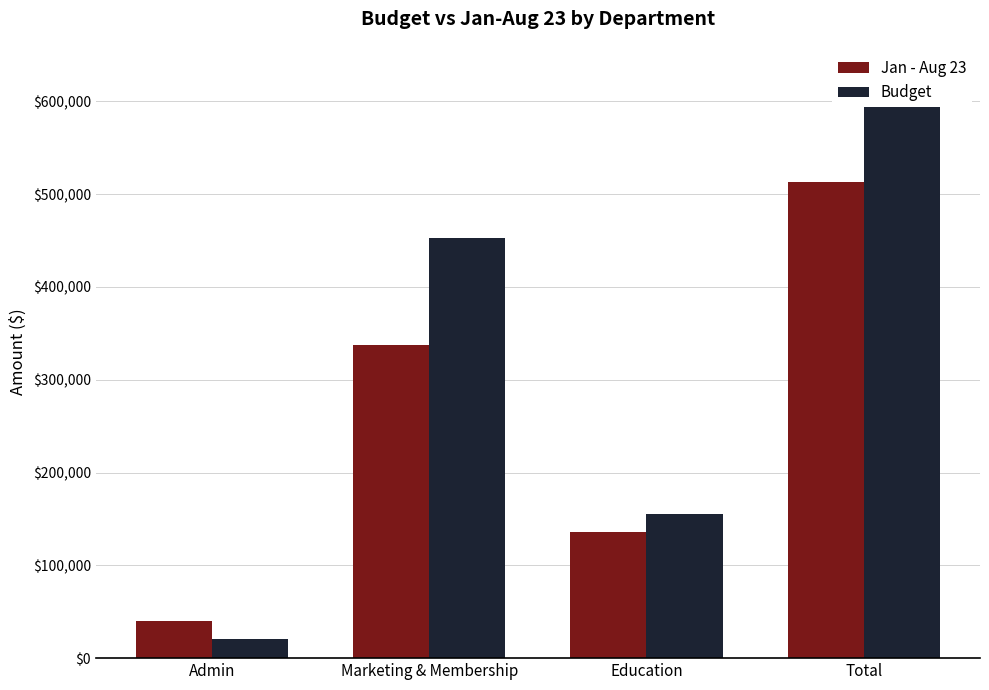

Reading left to right, list all the values displayed in this chart.

Jan - Aug 23: Admin=39676.7	Marketing & Membership=337403.2	Education=136139.3	Total=513219.2
Budget: Admin=20150.0	Marketing & Membership=452520.0	Education=155639.5	Total=628309.5